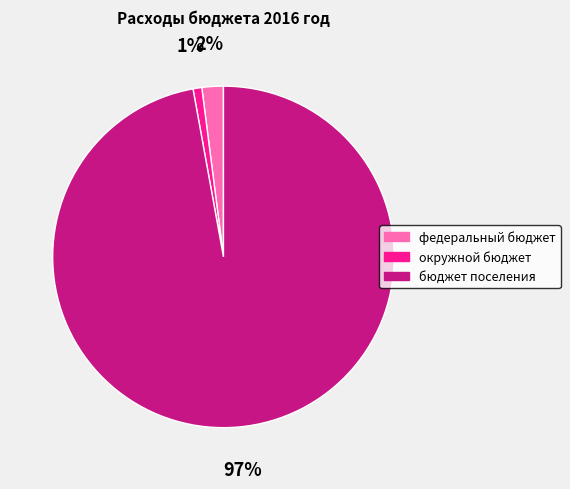

To the nearest percent, what percentage of the pie is бюджет поселения?

97%